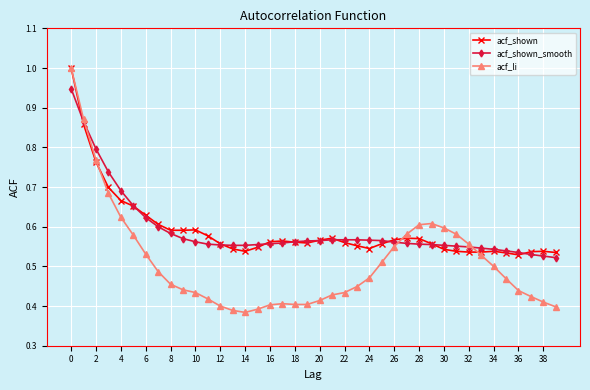

What is the maximum value for acf_li?

1.0